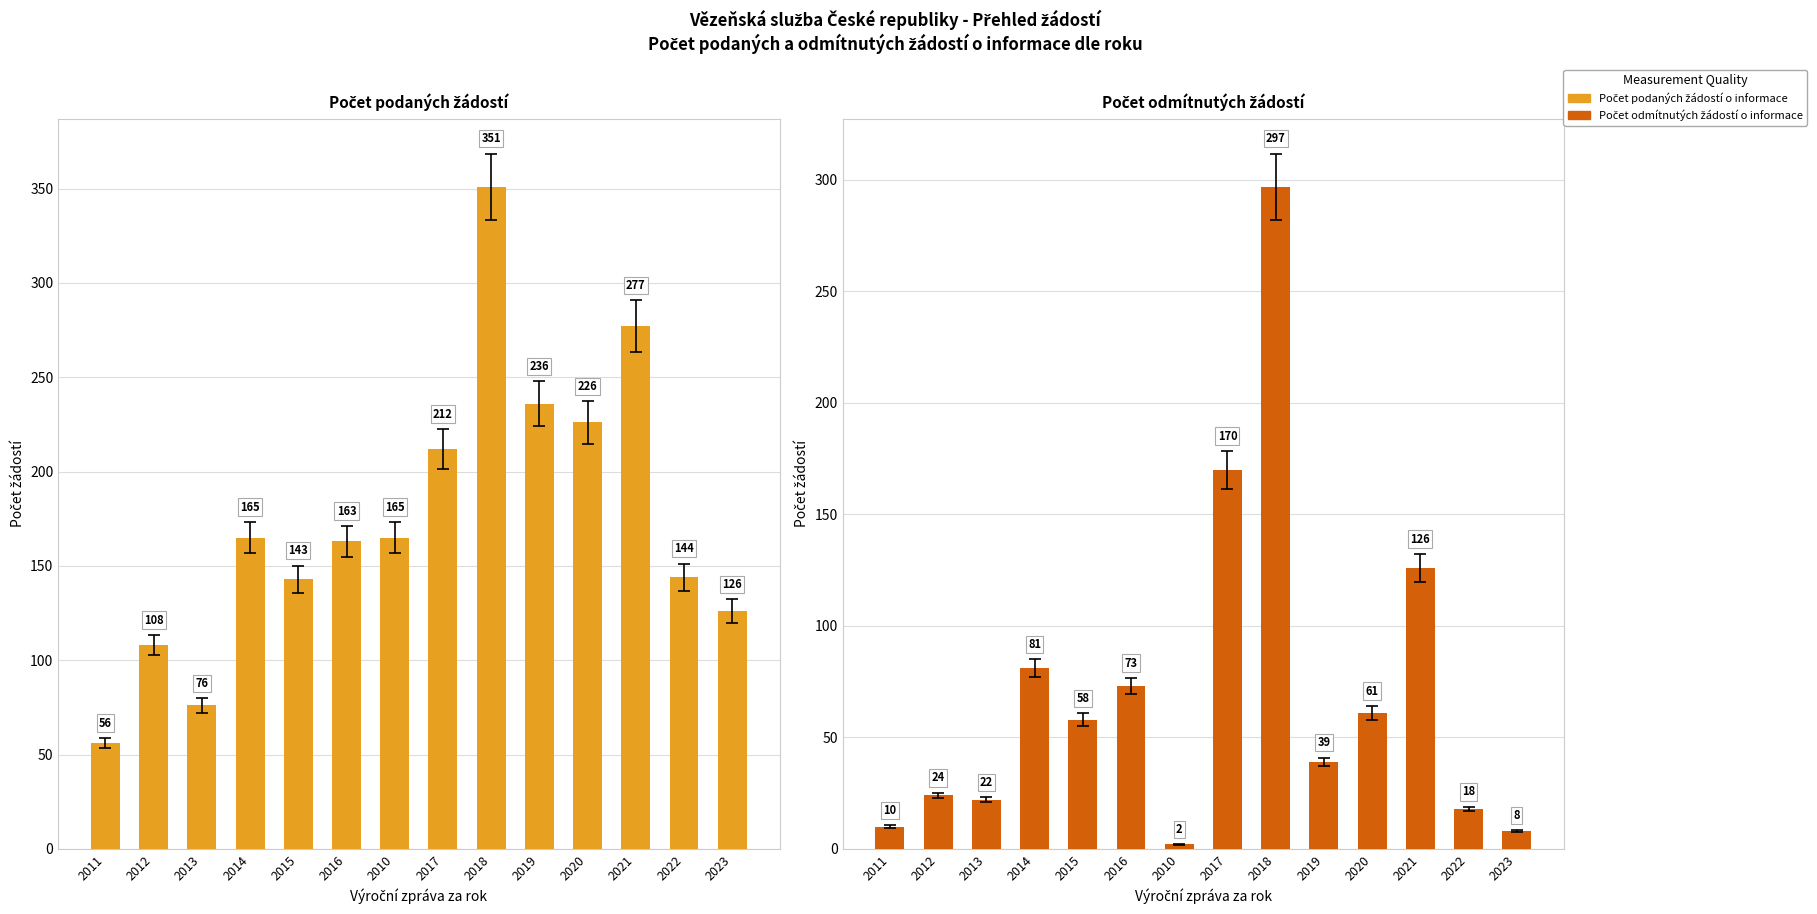

What position from the left is 2011?

1